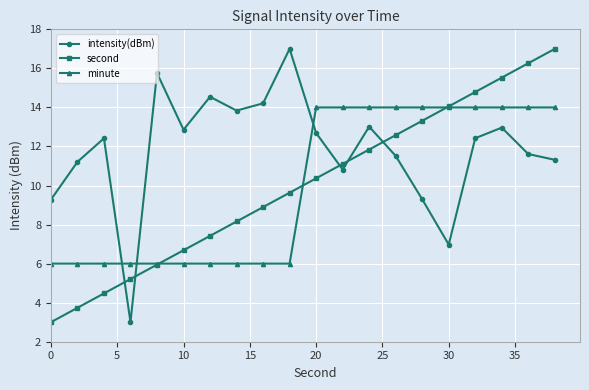

How many lines are shown in the chart?

3